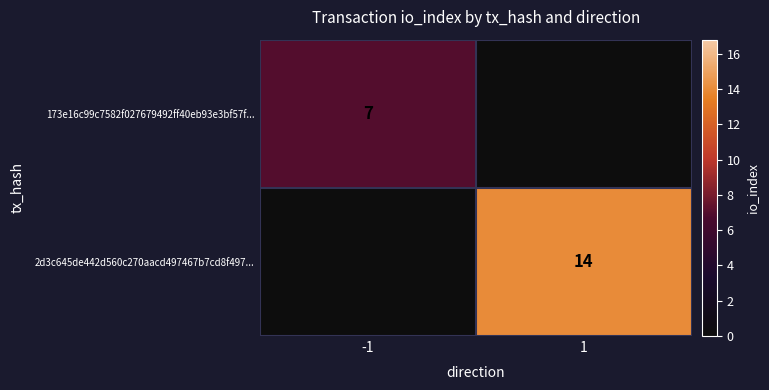

The 2d3c645de442d560c270aacd497467b7cd8f497... series shows 14 at 1. True or false?

True